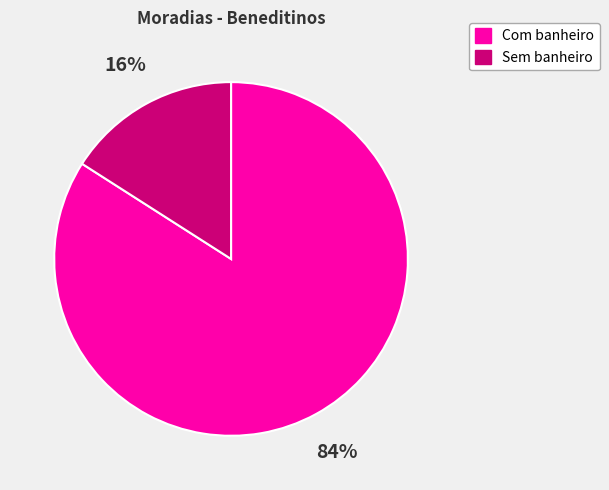

How many segments does this pie chart have?

2